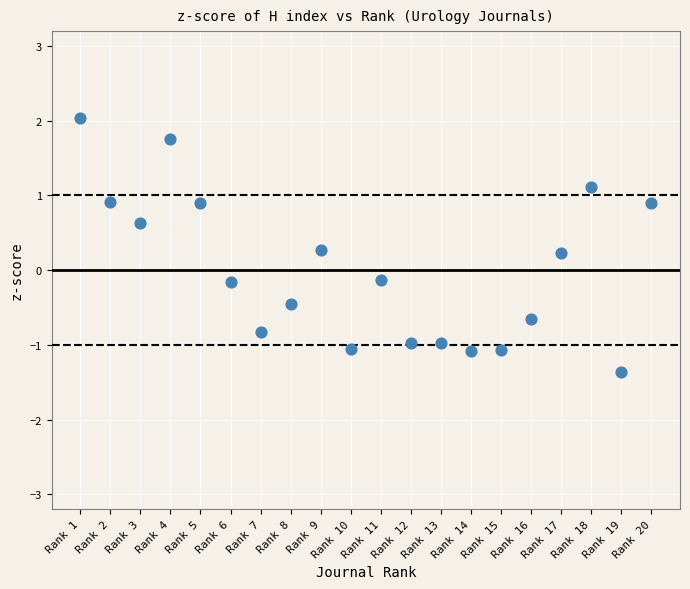

What is the range of Y values (max minus min)?

3.4